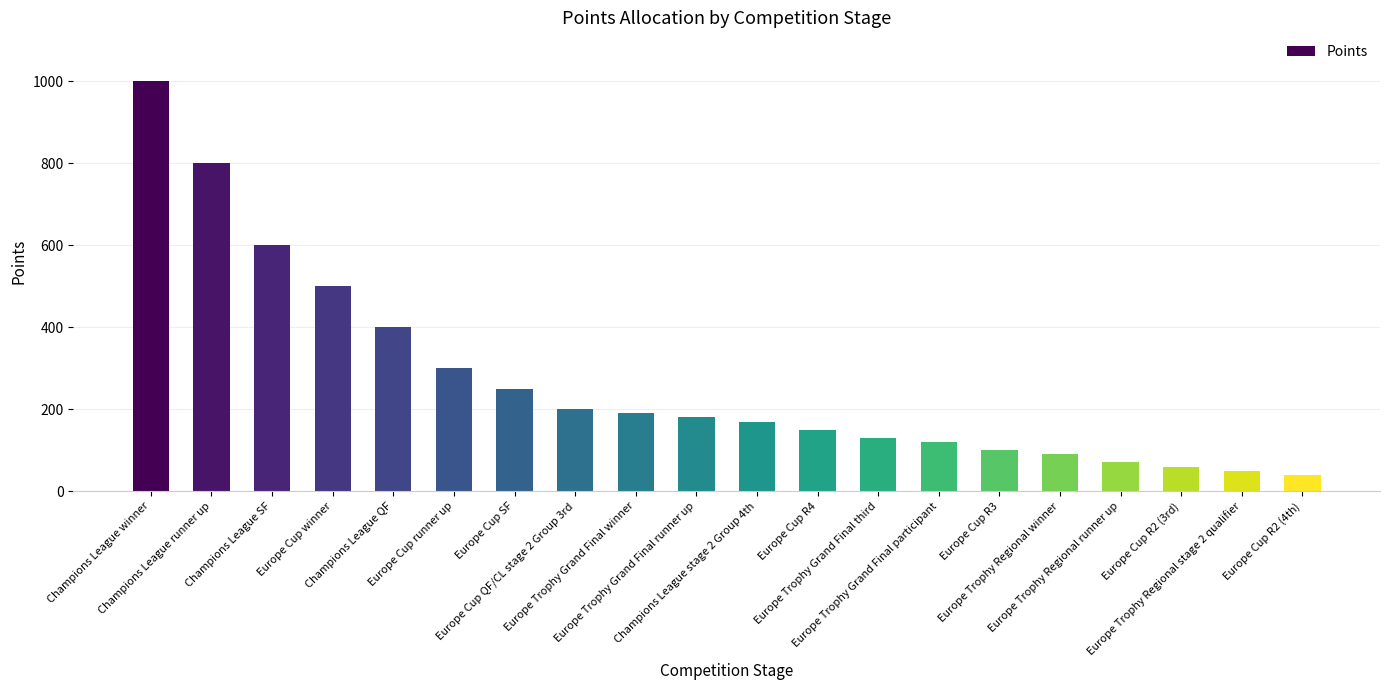

Are the bars horizontal?

No